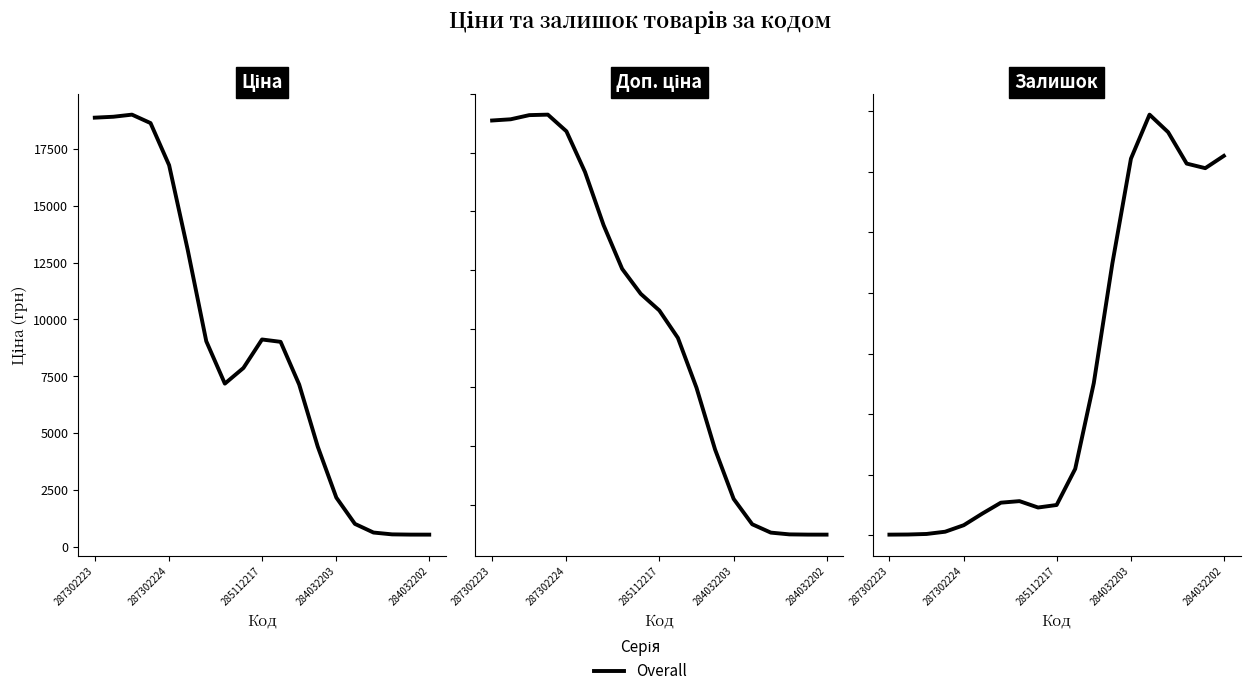

What position from the left is 284032203?

14